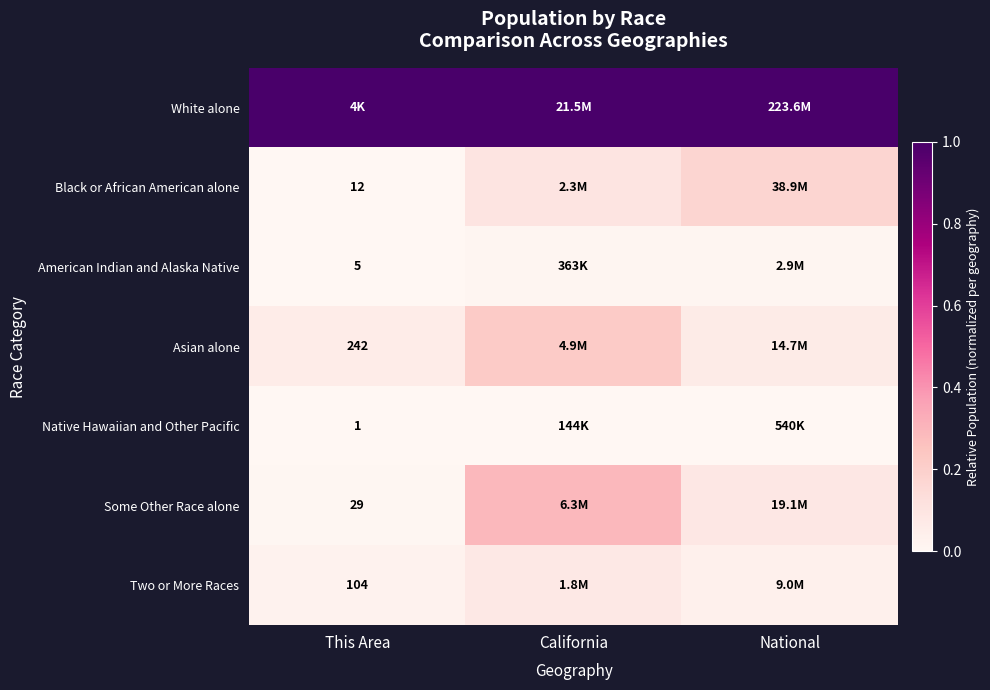

Which has a higher value, National or California?

National